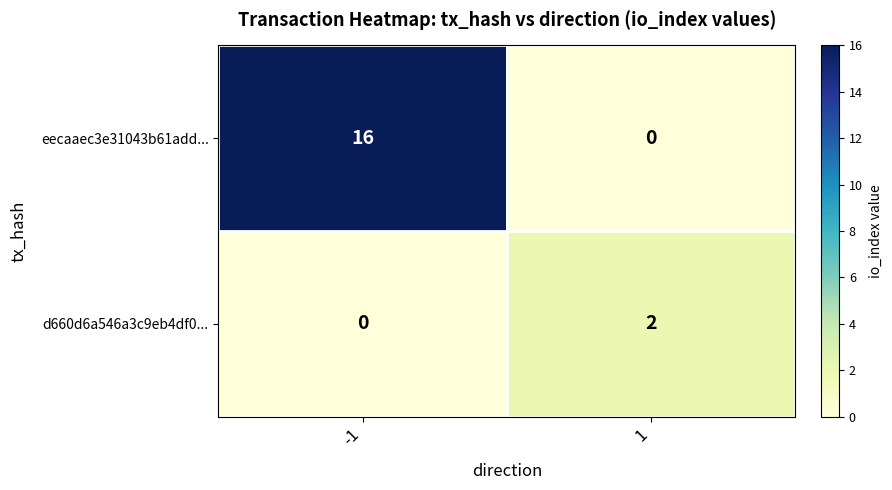

What is the greatest value displayed?

16